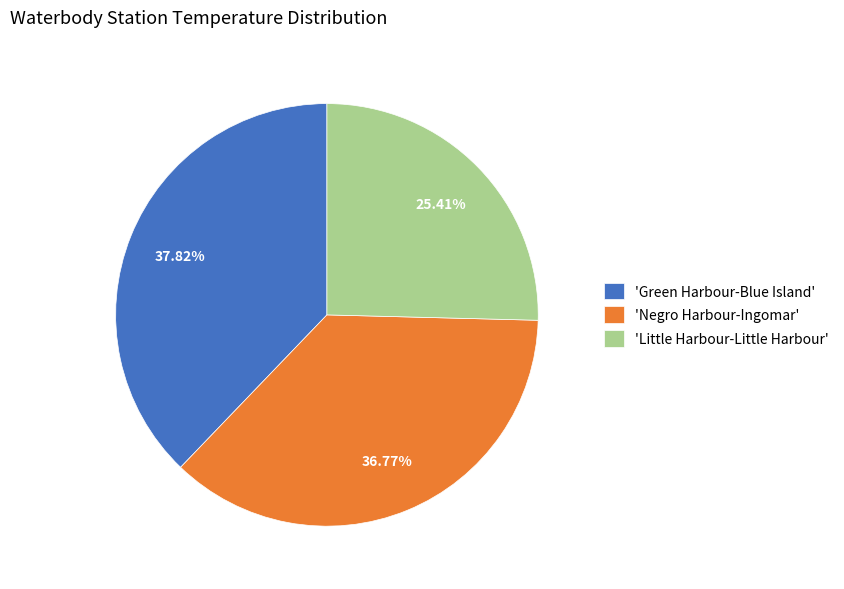

How many slices are in this pie chart?

3